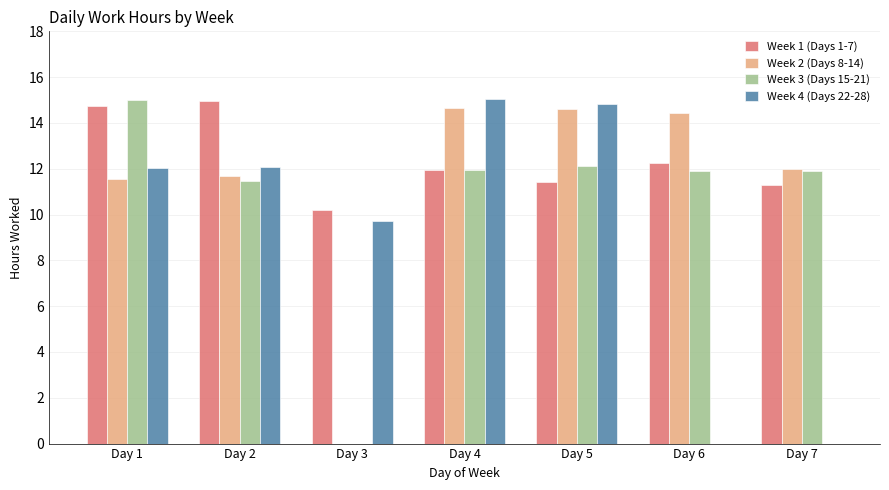

Is the value of Week 2 (Days 8-14) at Day 2 greater than the value of Week 1 (Days 1-7) at Day 6?

No